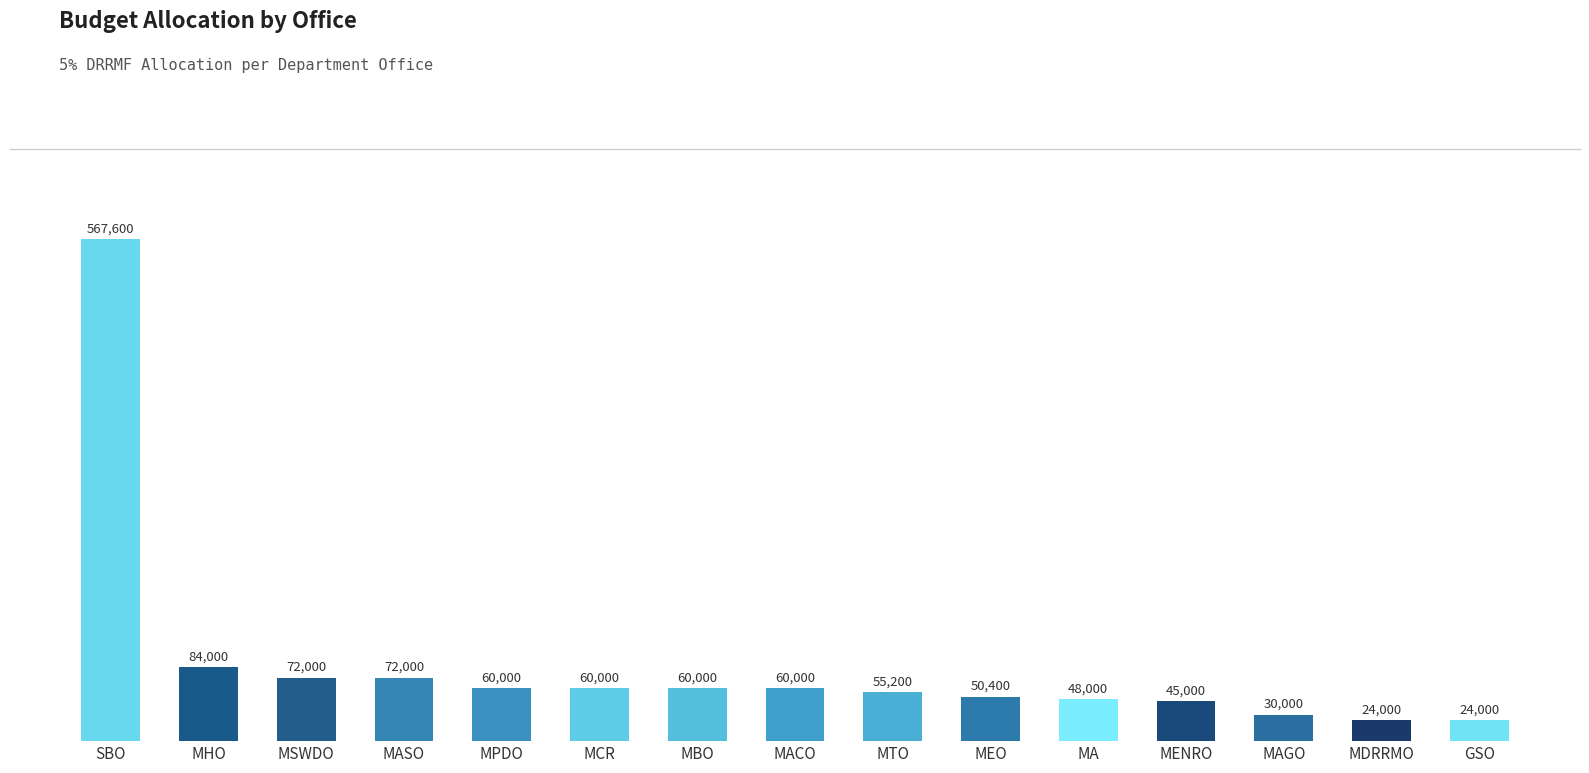

What is the sum of the values at MEO and MHO?

134400